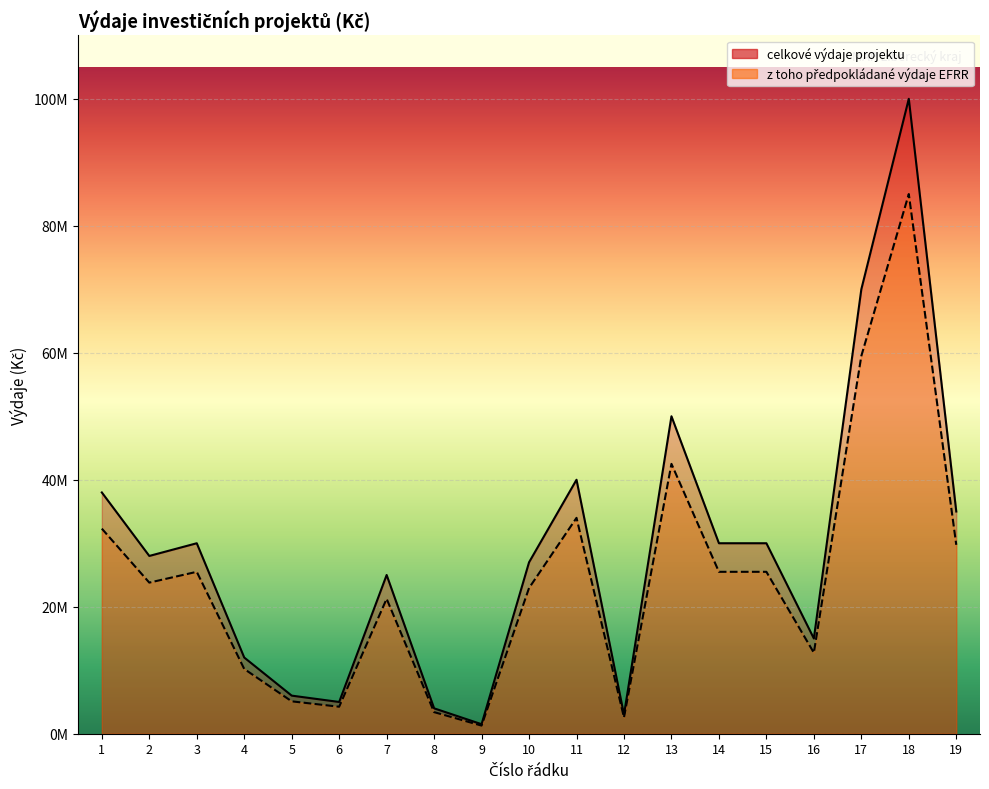

The value of z toho předpokládané výdaje EFRR at 2 is 23800000. True or false?

True